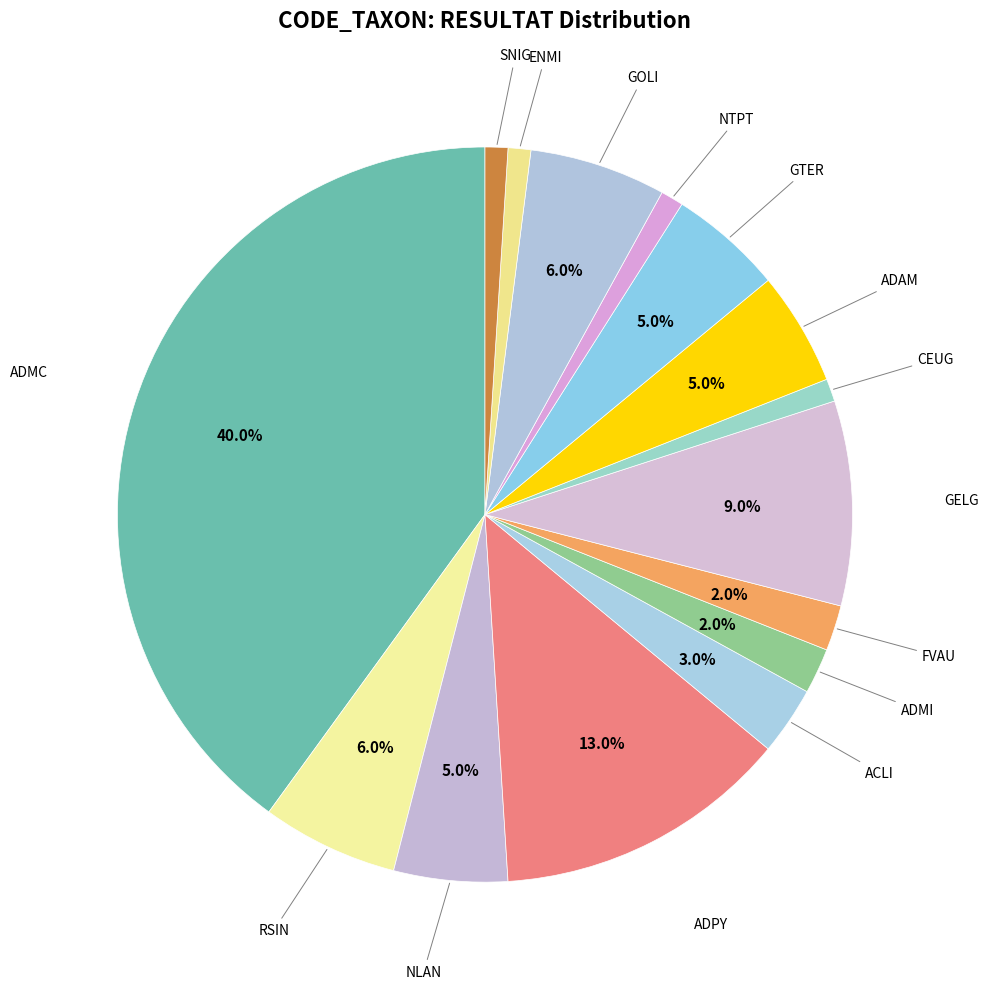

What is the largest slice in the pie chart?

ADMC